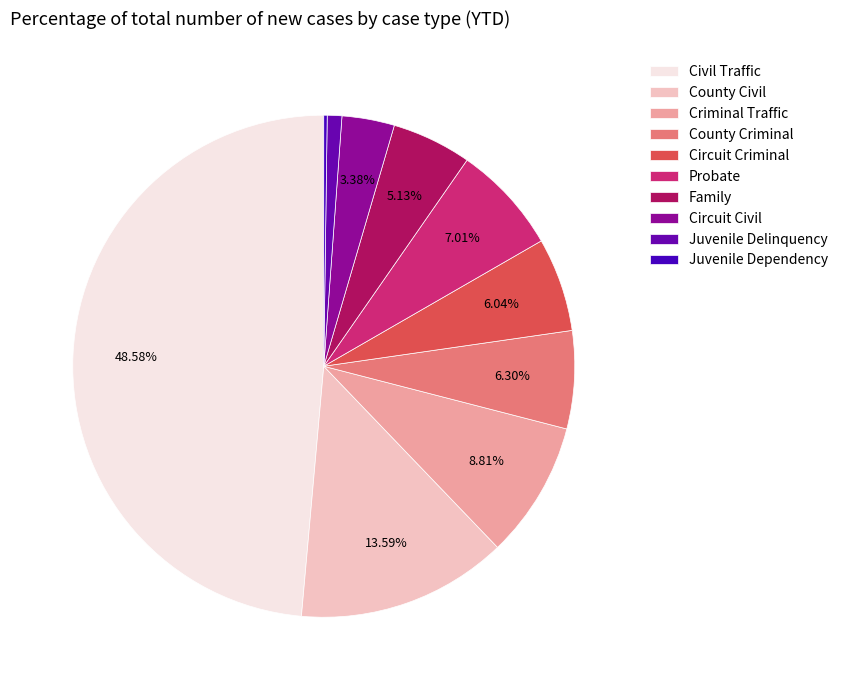

To the nearest percent, what is the combined percentage of Juvenile Dependency and Criminal Traffic?

9%